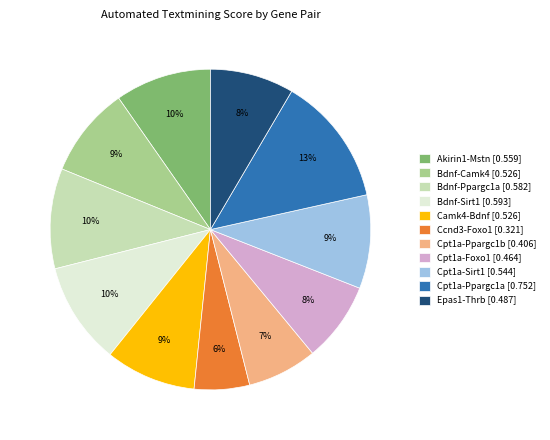

Is there a majority slice in this chart?

No